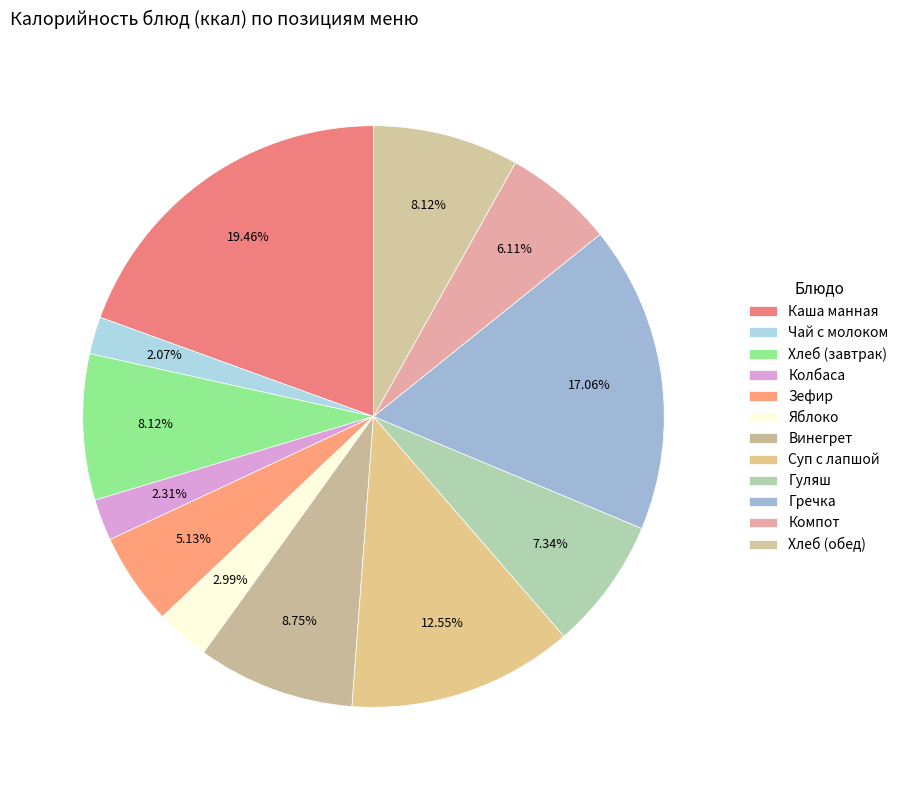

How many slices are in this pie chart?

12